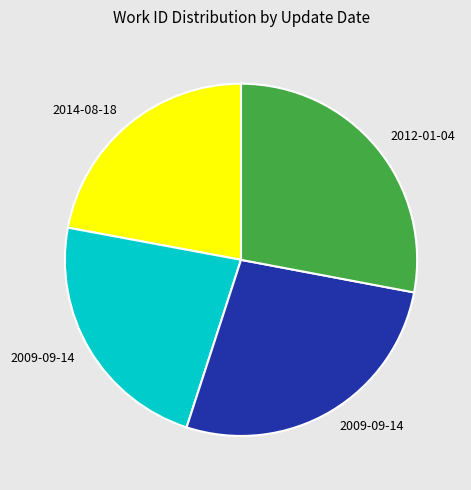

Does any single category account for the majority?

No